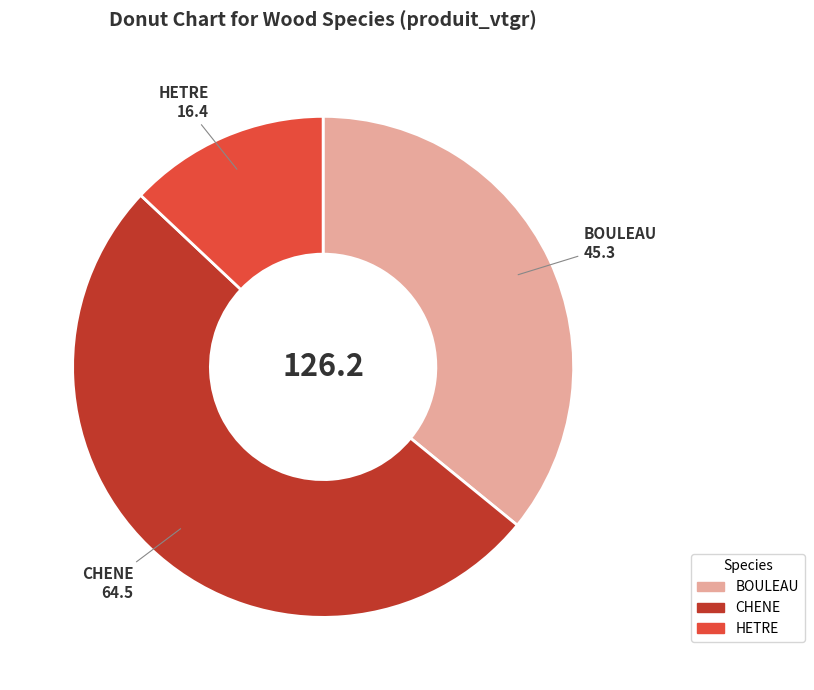

Which slice is the smallest?

HETRE